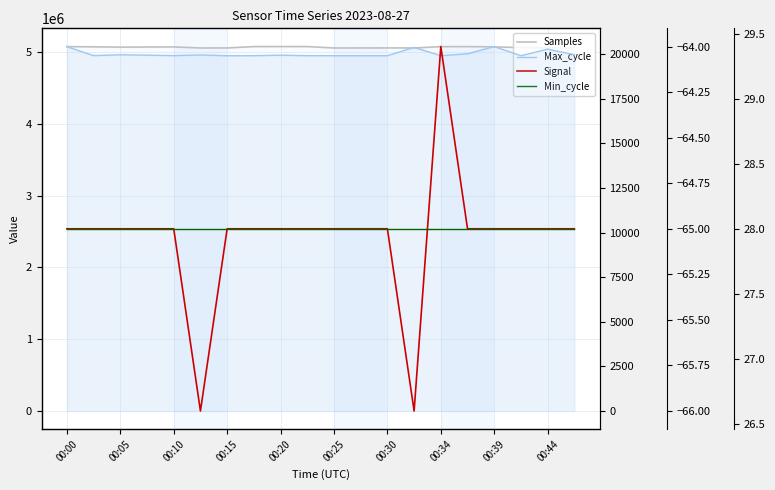

List the series in order of their peak value, lowest first.

Signal, Min_cycle, Max_cycle, Samples